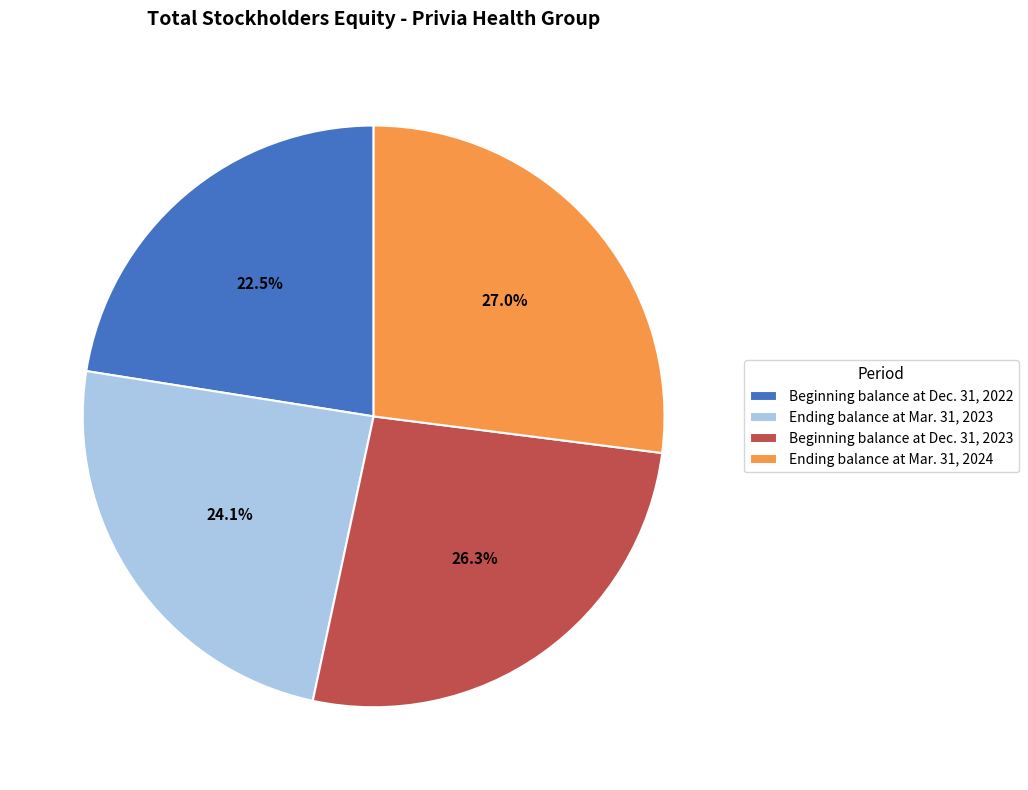

Is there a majority slice in this chart?

No